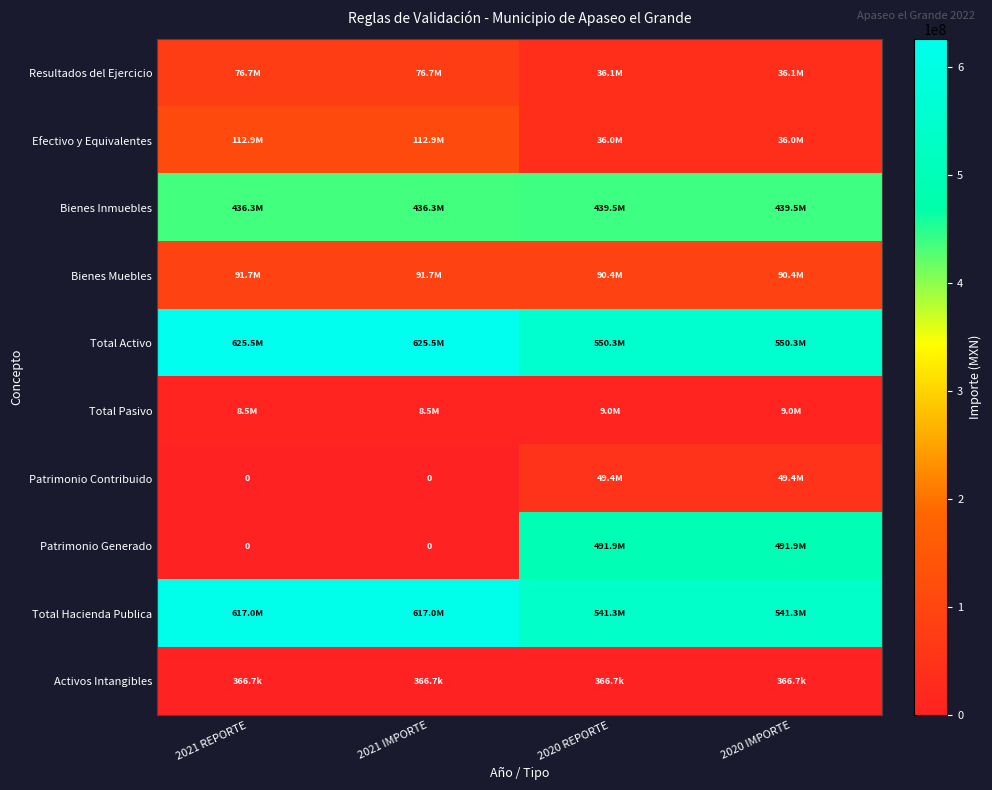

Count the number of data series in this chart.

10